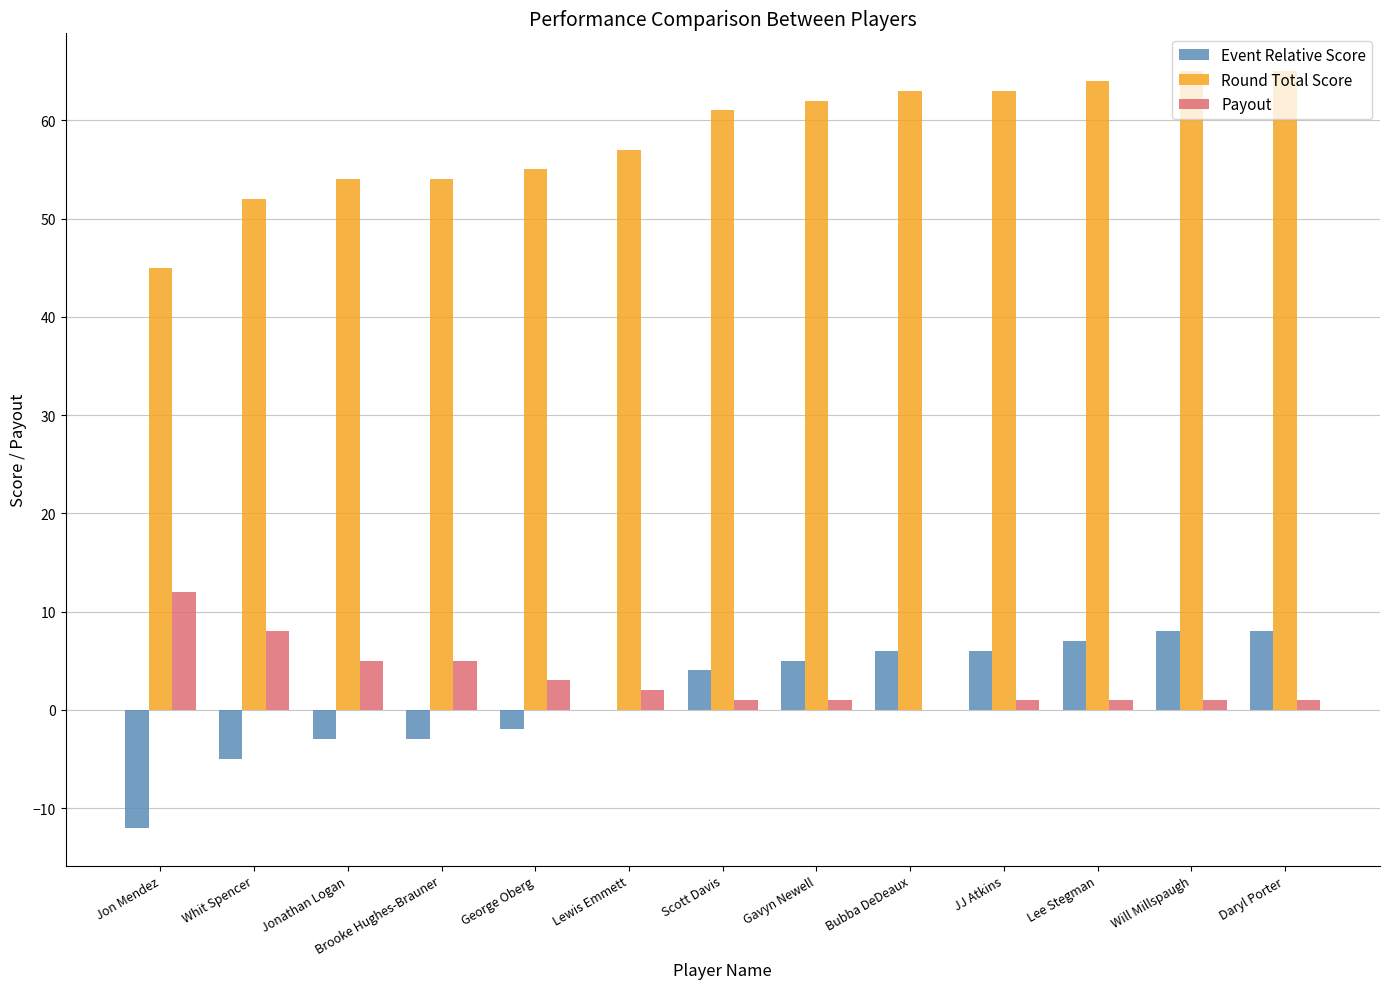

Reading left to right, extract all data points from this chart.

Event Relative Score: Jon Mendez=-12	Whit Spencer=-5	Jonathan Logan=-3	Brooke Hughes-Brauner=-3	George Oberg=-2	Lewis Emmett=0	Scott Davis=4	Gavyn Newell=5	Bubba DeDeaux=6	JJ Atkins=6	Lee Stegman=7	Will Millspaugh=8	Daryl Porter=8
Round Total Score: Jon Mendez=45	Whit Spencer=52	Jonathan Logan=54	Brooke Hughes-Brauner=54	George Oberg=55	Lewis Emmett=57	Scott Davis=61	Gavyn Newell=62	Bubba DeDeaux=63	JJ Atkins=63	Lee Stegman=64	Will Millspaugh=65	Daryl Porter=65
Payout: Jon Mendez=12	Whit Spencer=8	Jonathan Logan=5	Brooke Hughes-Brauner=5	George Oberg=3	Lewis Emmett=2	Scott Davis=1	Gavyn Newell=1	Bubba DeDeaux=0	JJ Atkins=1	Lee Stegman=1	Will Millspaugh=1	Daryl Porter=1